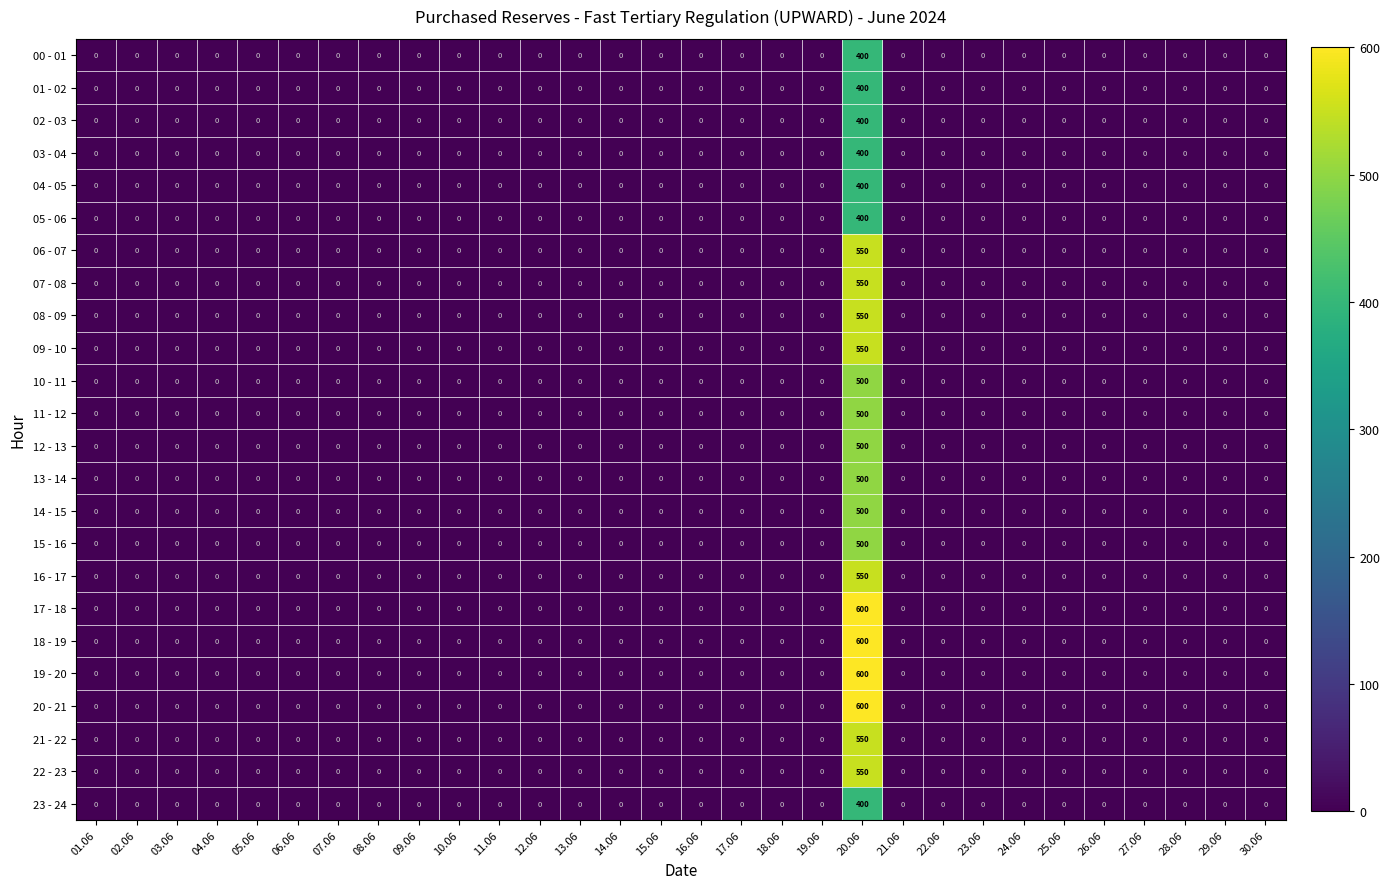

What is the sum of all 13 - 14 values?

500